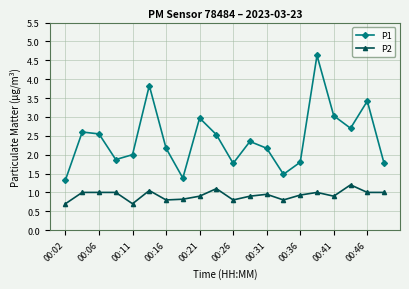

True or false: P1 and P2 cross at least once.

False